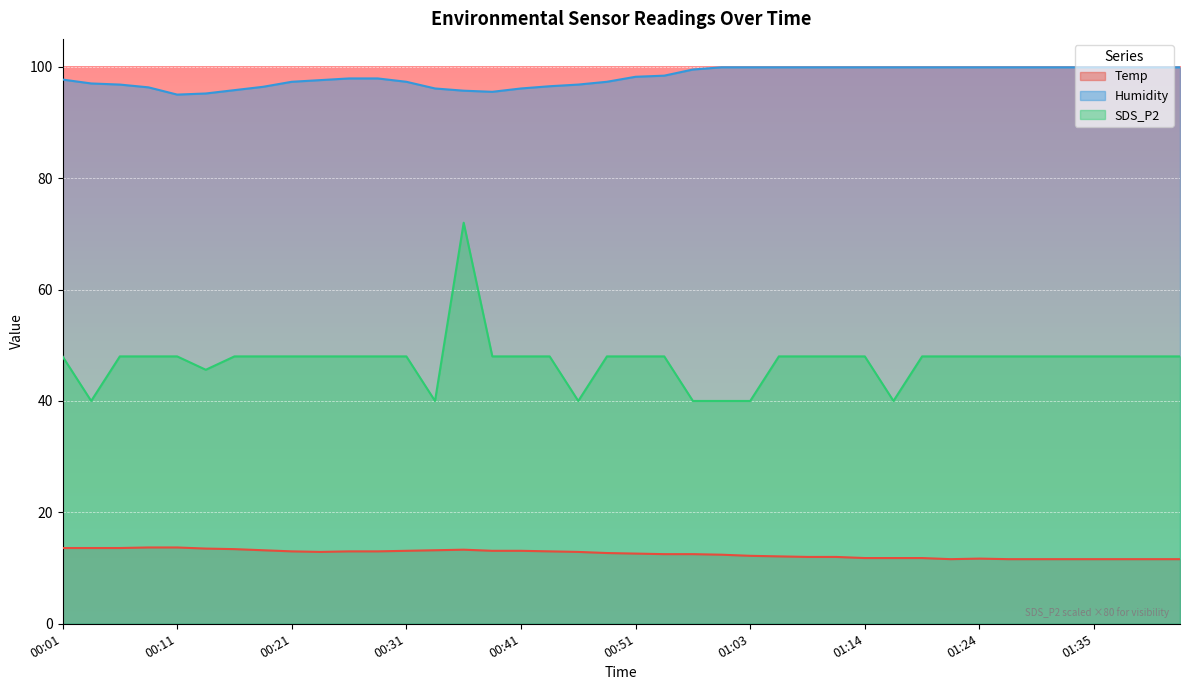

The value of SDS_P2 at 00:36 is 31.1. True or false?

False